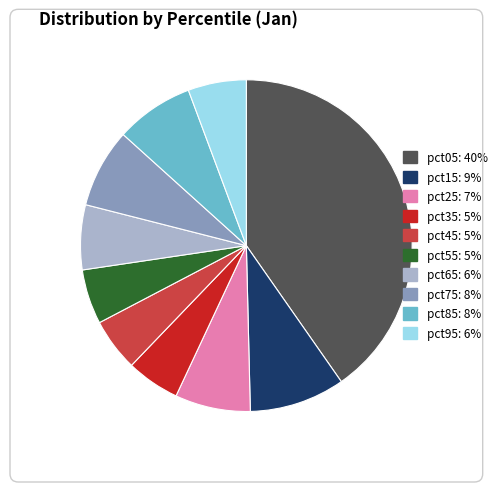

Is there any slice that represents more than half of the pie?

No